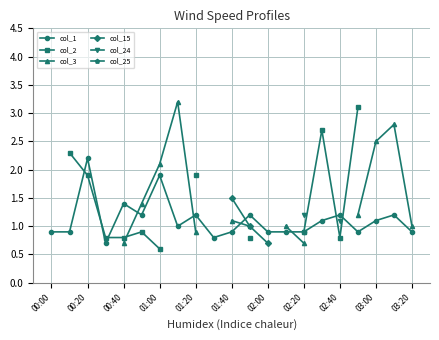

What is the minimum value for col_1?

0.7